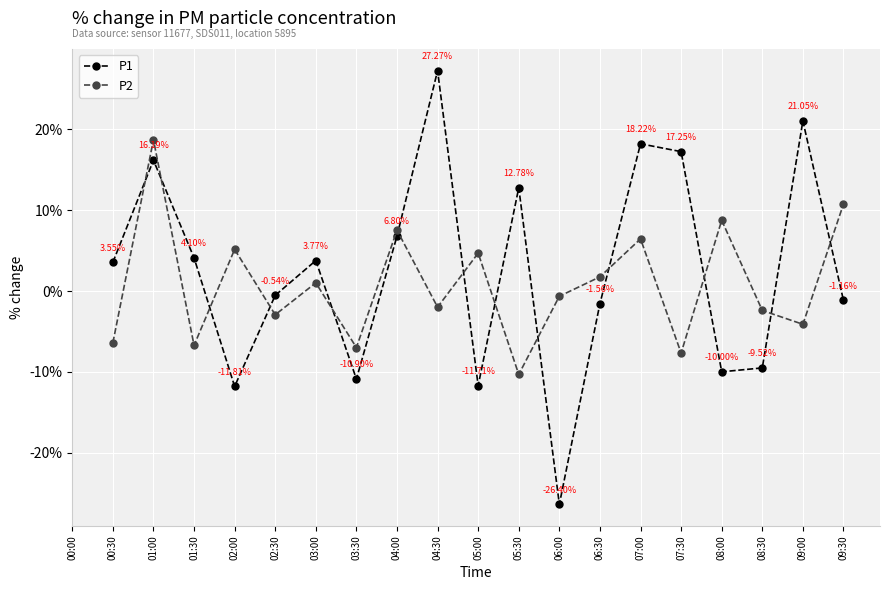

What is the difference between the P1 values at 08:00 and 04:30?

37.3